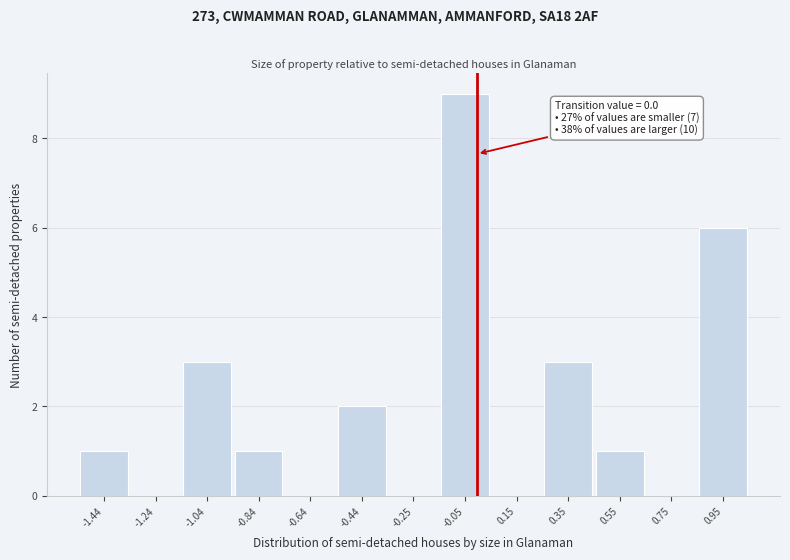

Which range on the x-axis has the tallest bar?

-0.14 to 0.06